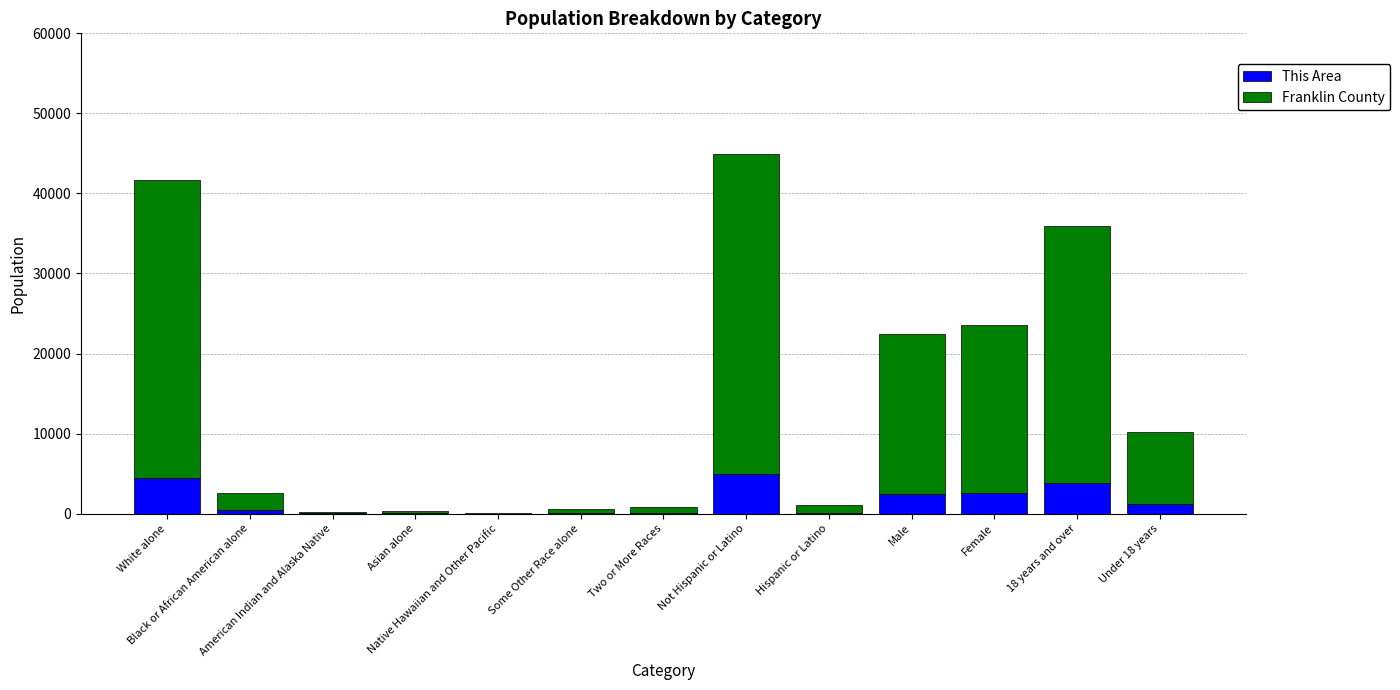

What is the highest value of the This Area series?

4929